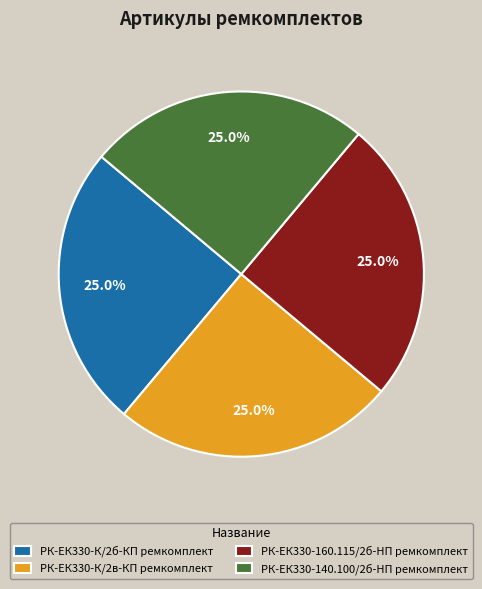

What percentage do РК-ЕК330-К/2б-КП ремкомплект and РК-ЕК330-140.100/2б-HП ремкомплект together represent?

50.0%